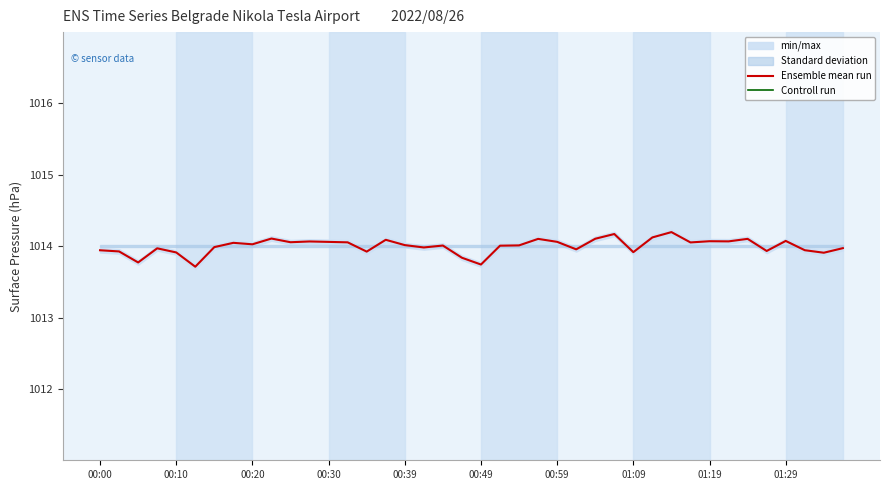

Is it true that Ensemble mean run equals 694.1 at 01:09?

False